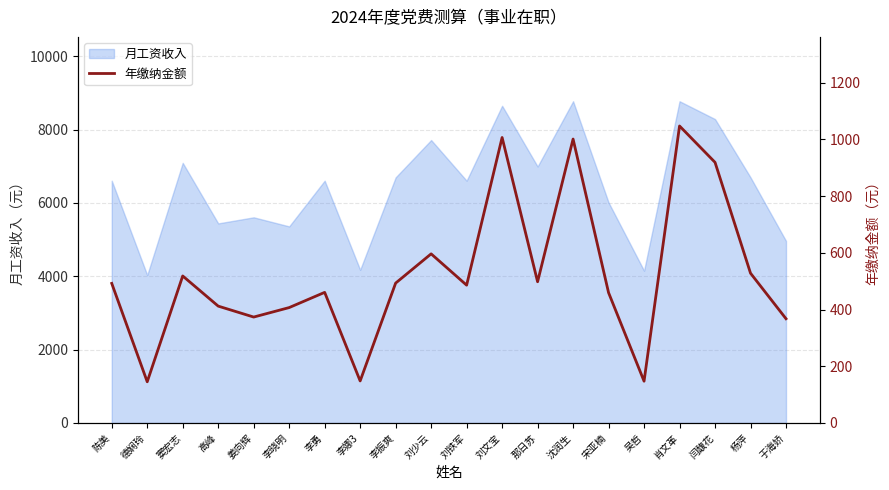

What value does the 月工资收入 series have at 刘少云?

7713.0